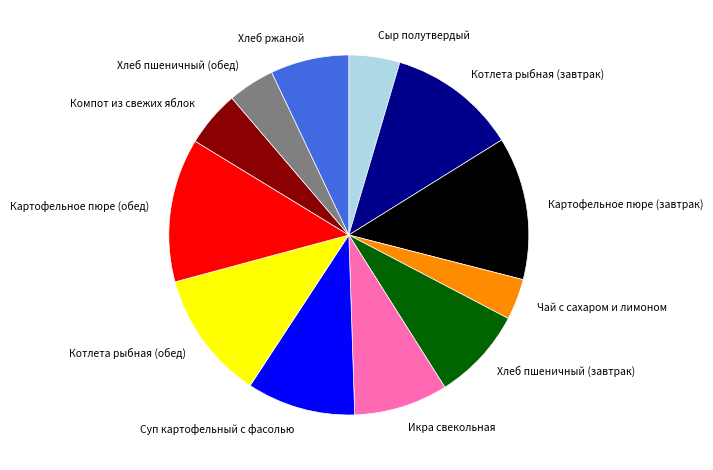

Combined, do Сыр полутвердый and Чай с сахаром и лимоном account for over 50%?

No